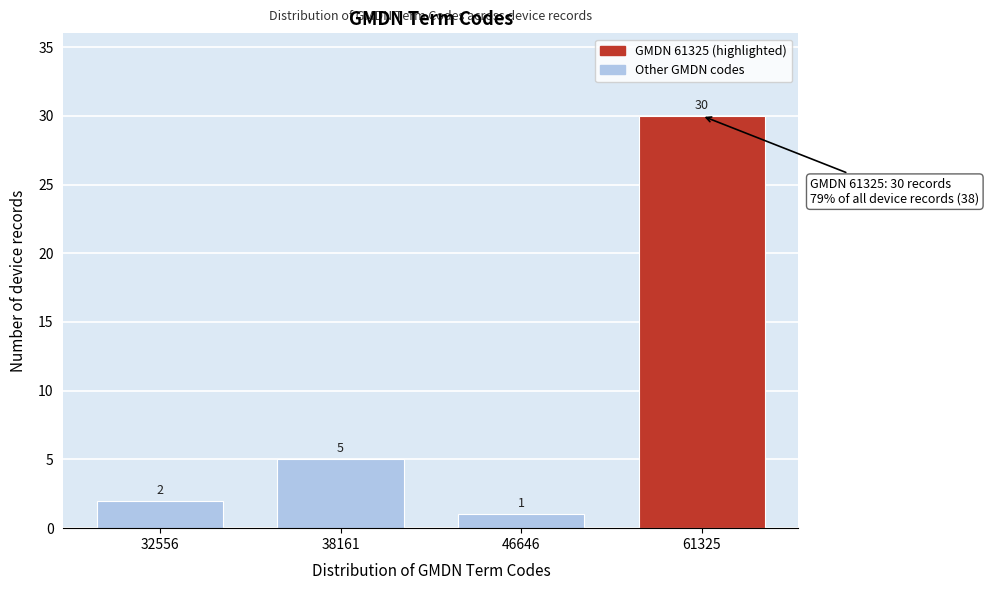

Reading right to left, what are all the values shown in this chart?

30	1	5	2